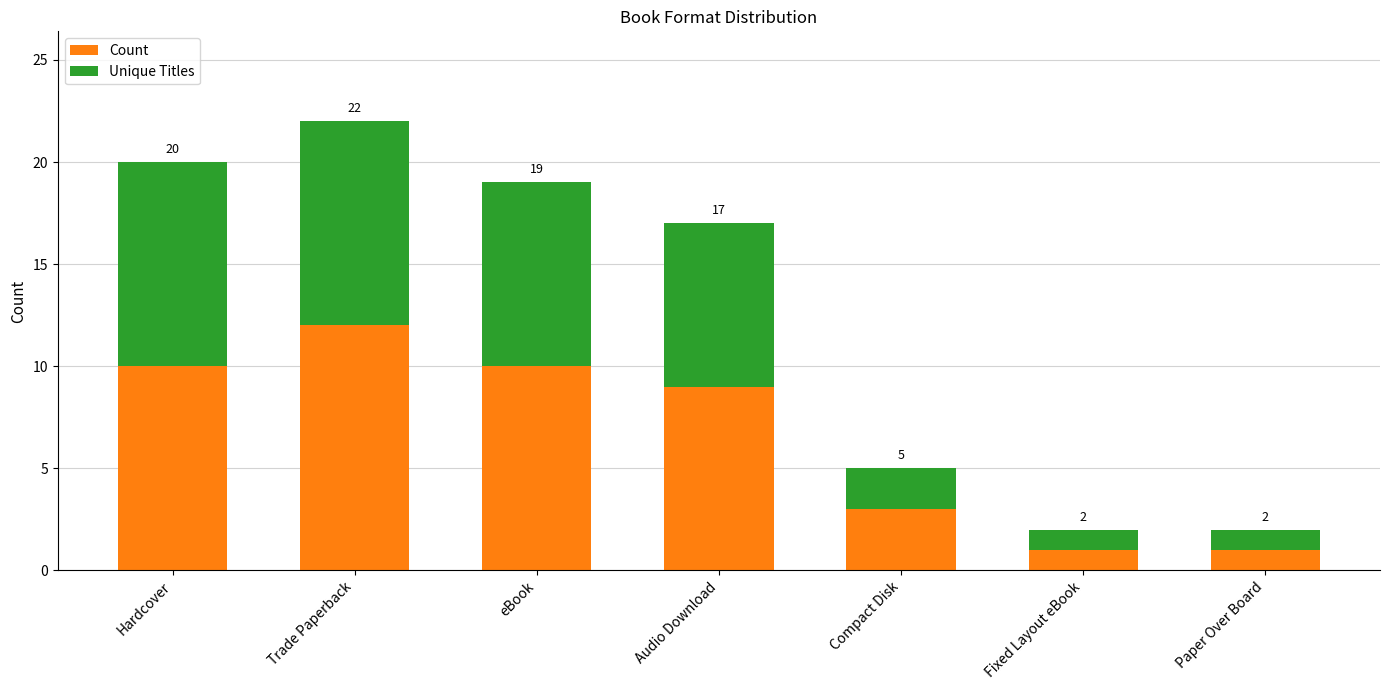

Rank the series at Trade Paperback from lowest to highest value.

Unique Titles, Count